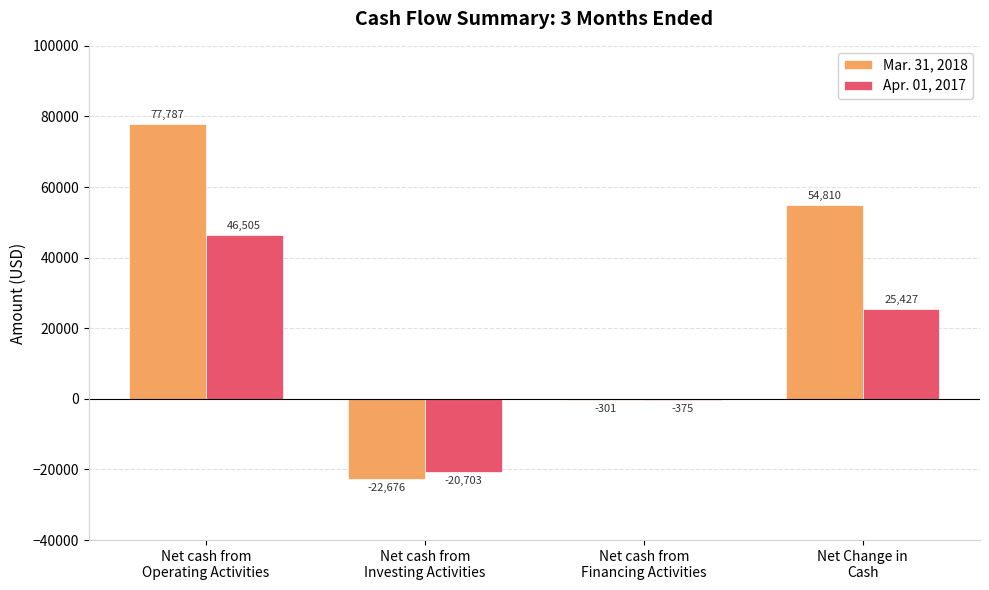

How many Apr. 01, 2017 values are between -375 and 46505?

3